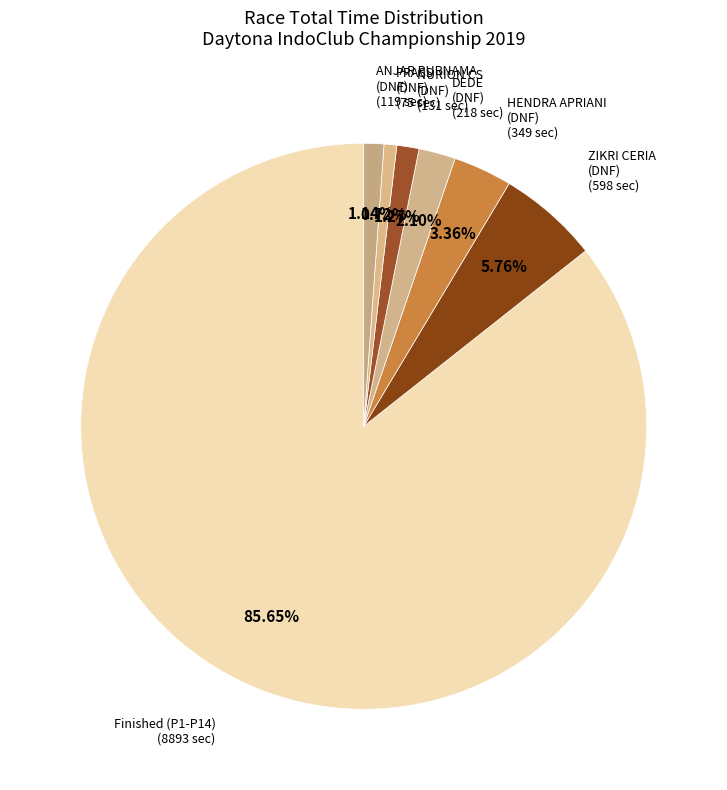

Count the number of slices in the pie.

7